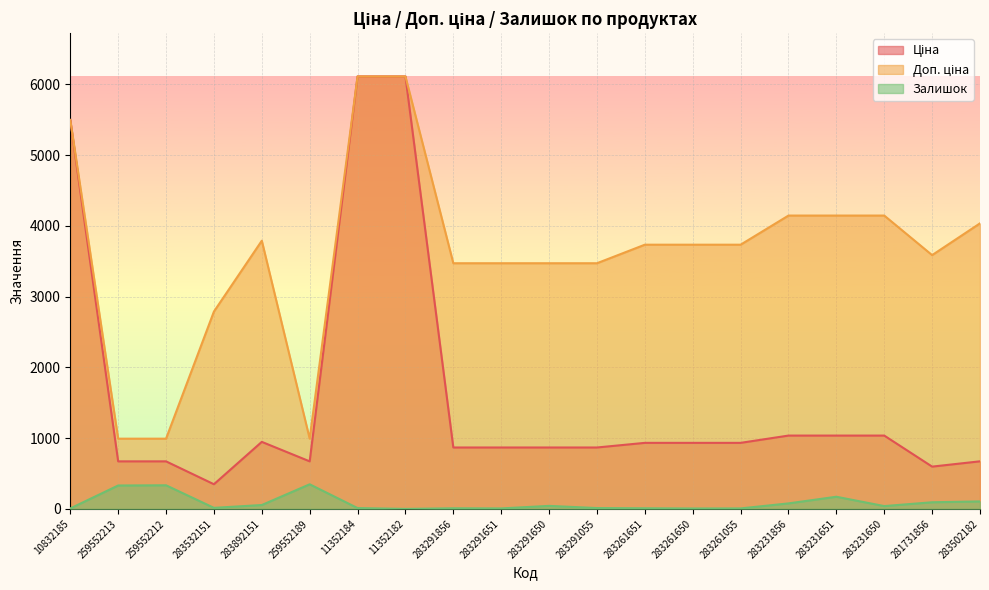

Rank the series by their maximum value, from highest to lowest.

Ціна, Доп. ціна, Залишок